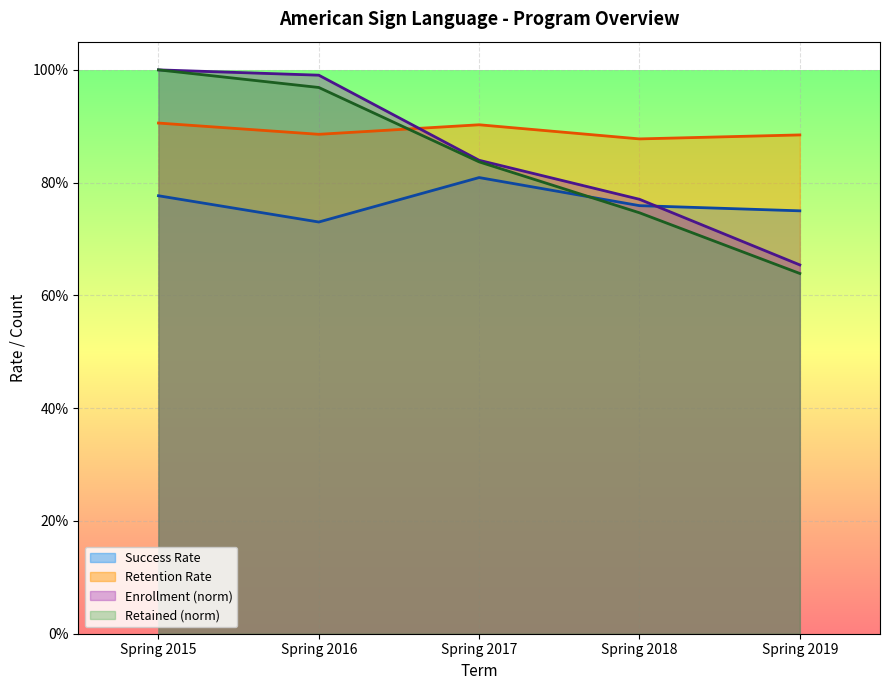

The Retention Rate series shows 1.5 at Spring 2015. True or false?

False